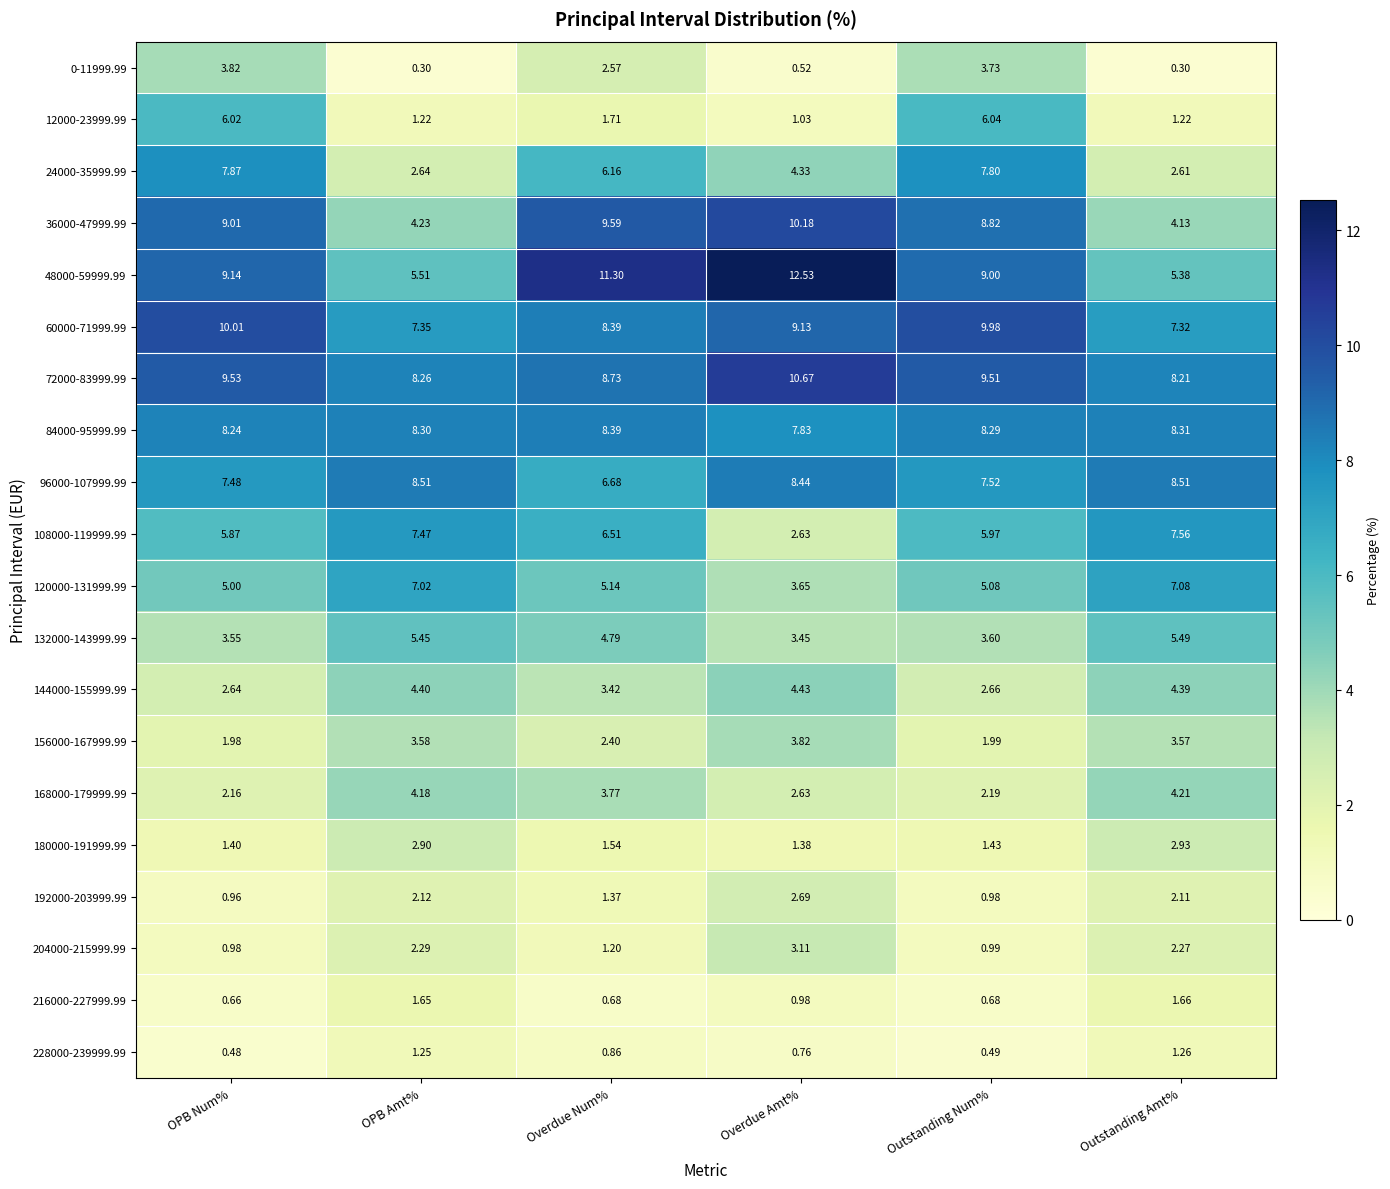

At which category is the sum across all series the highest?

OPB Num%